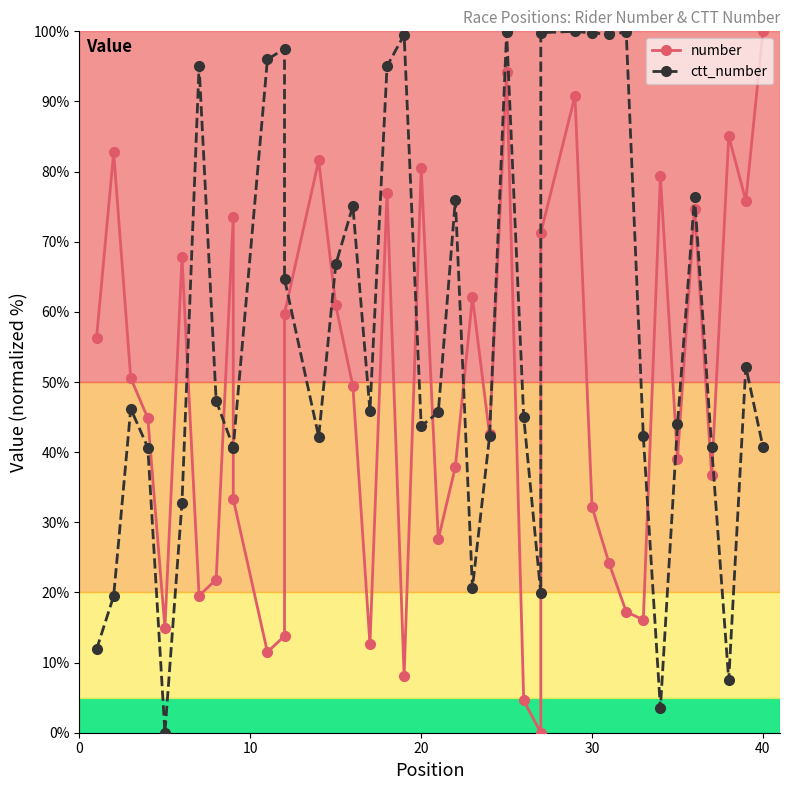

How many lines are shown in the chart?

2